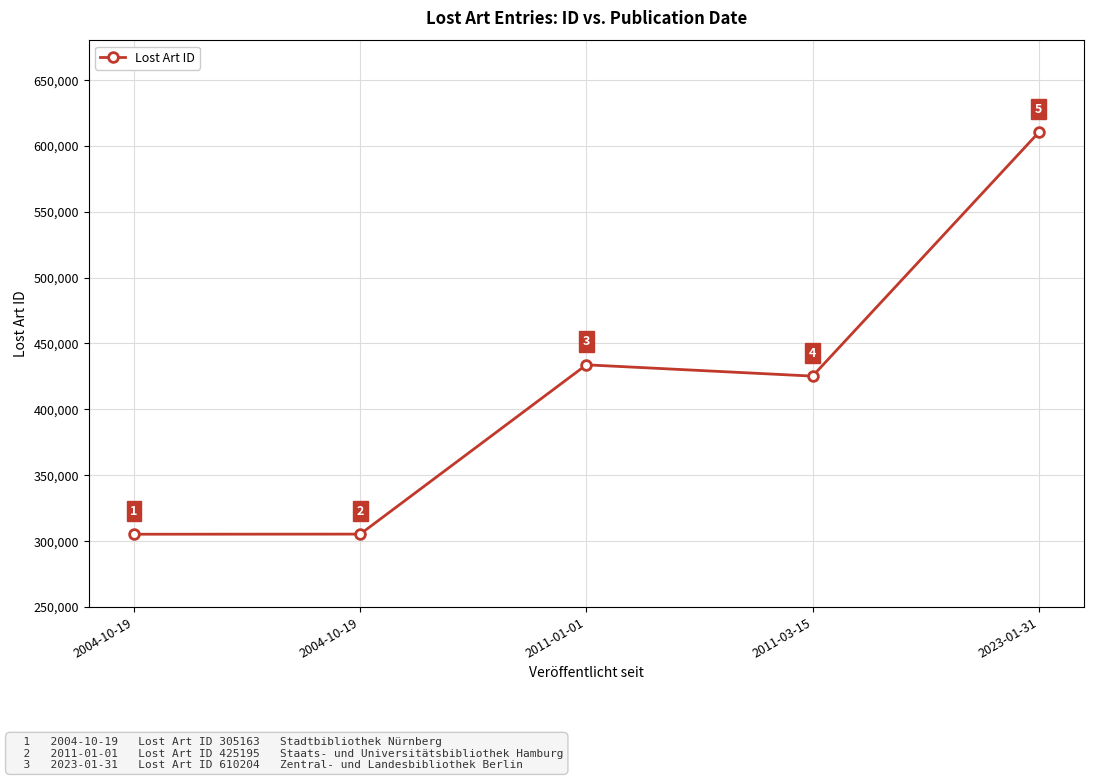

What is the smallest value displayed?

305163